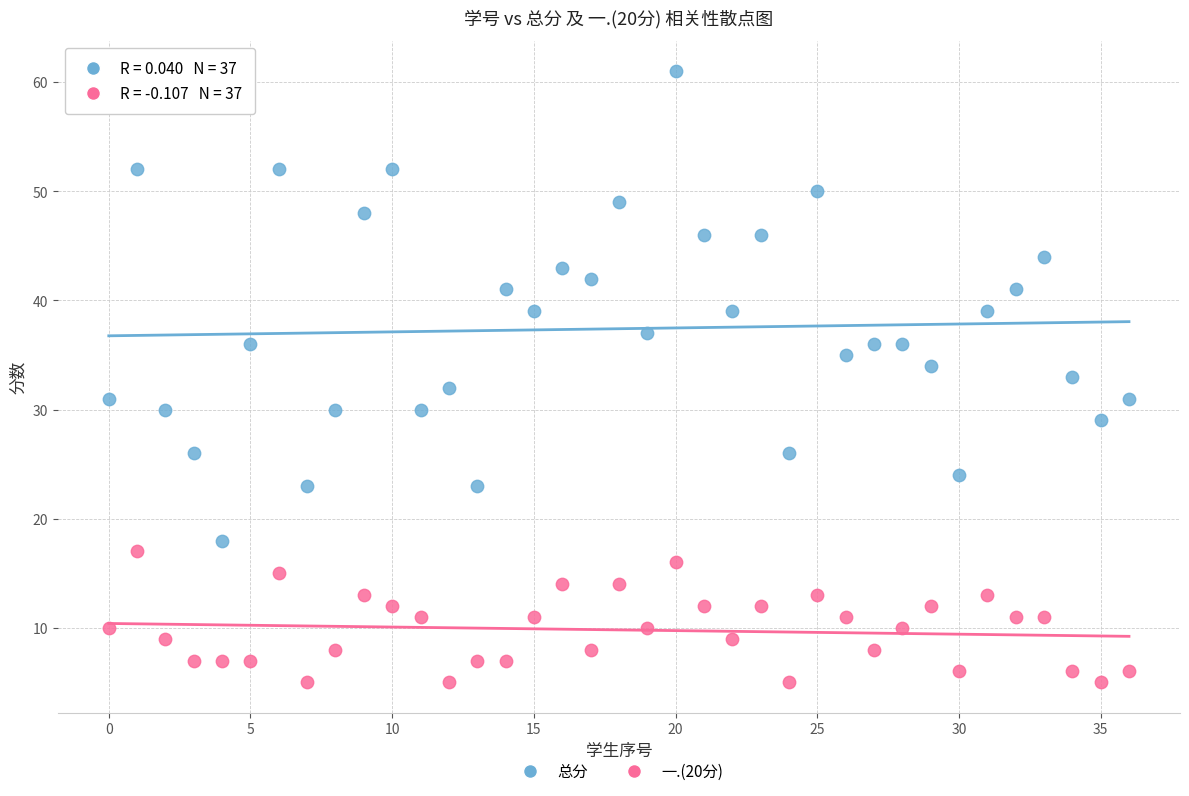

Across all data points, what is the range of Y values (max minus min)?

56